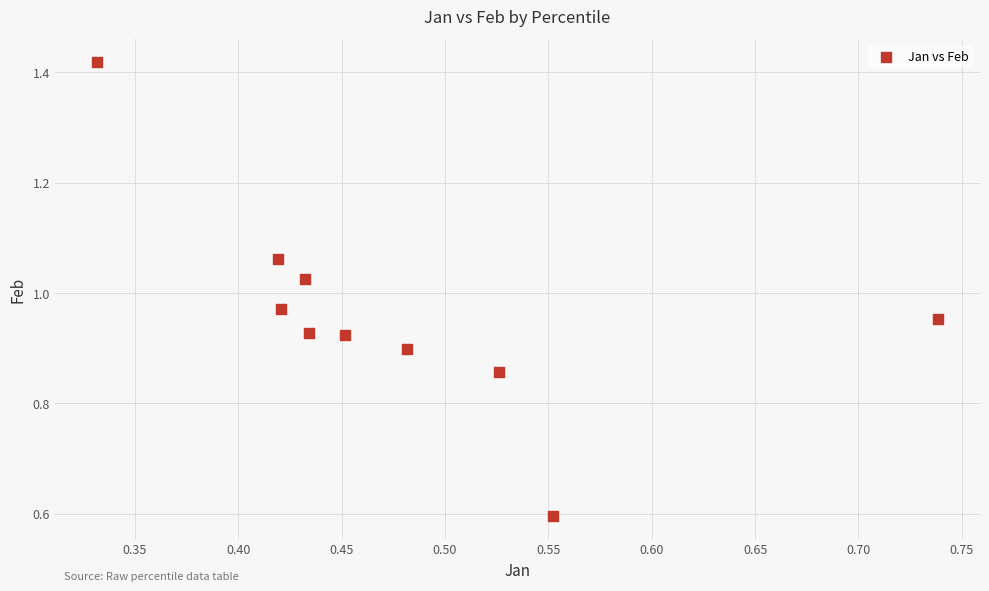

What is the average X value?

0.5